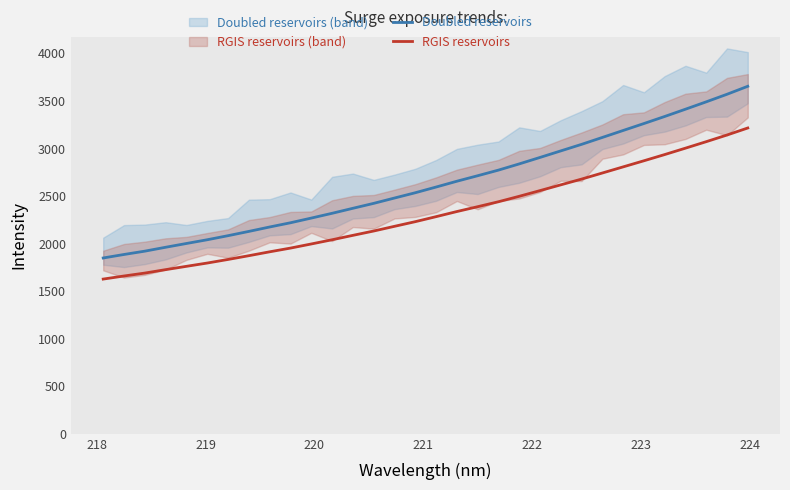

What is the highest value of the Doubled reservoirs series?

3654.5